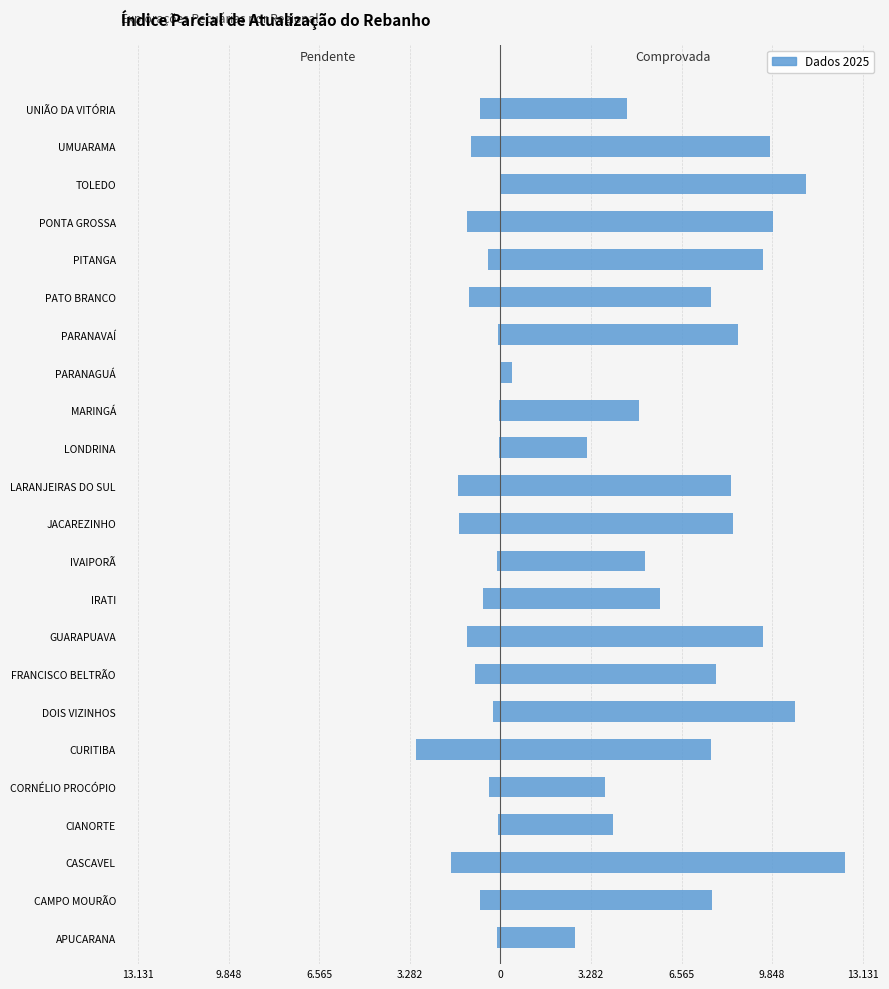

Reading right to left, transcribe all the data shown in this chart.

Pendente: -729	-1055	-1	-1199	-454	-1143	-90	-3	-58	-56	-1546	-1492	-114	-618	-1203	-930	-280	-3053	-406	-94	-1805	-722	-119
Comprovada: 4601	9780	11061	9878	9524	7615	8618	434	5032	3132	8366	8430	5255	5786	9499	7821	10690	7623	3797	4067	12506	7665	2722